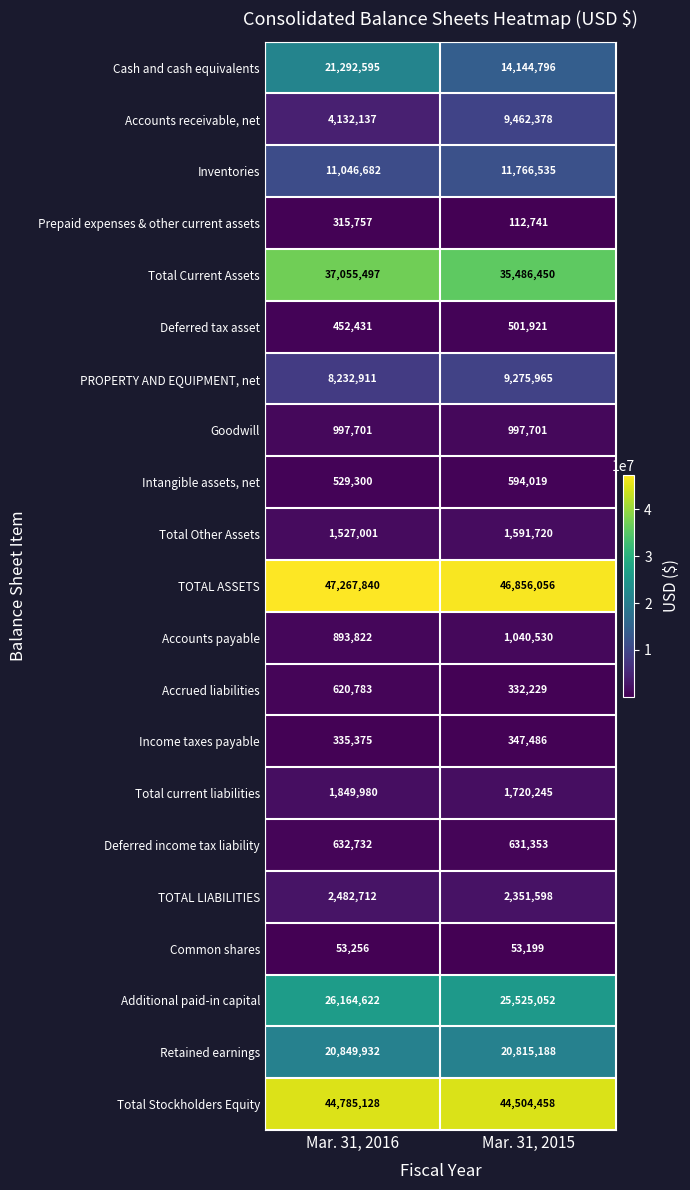

Which label corresponds to the smallest value in the chart?

Mar. 31, 2015